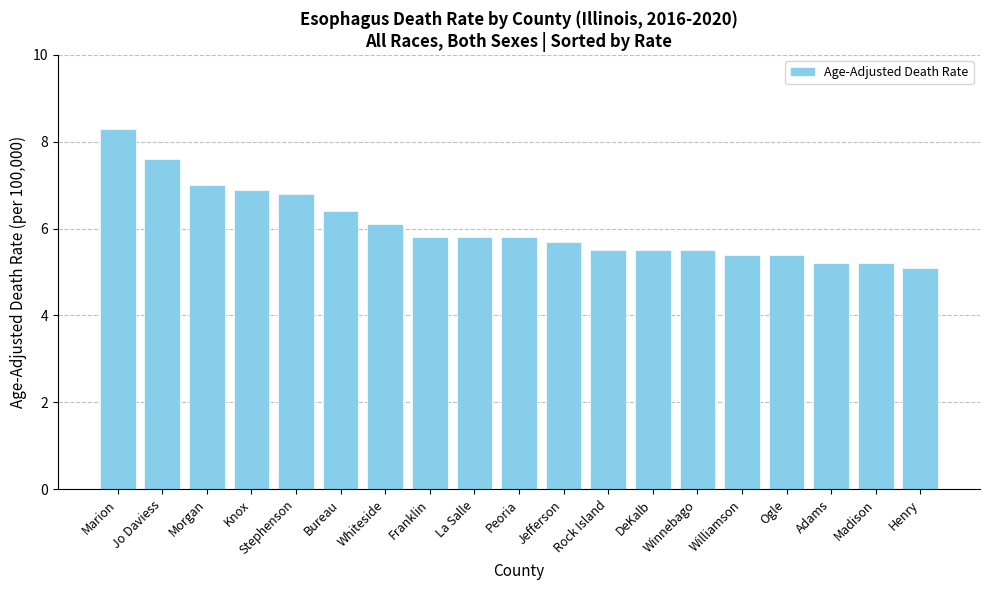

Are the bars grouped side by side (vs. stacked)?

No